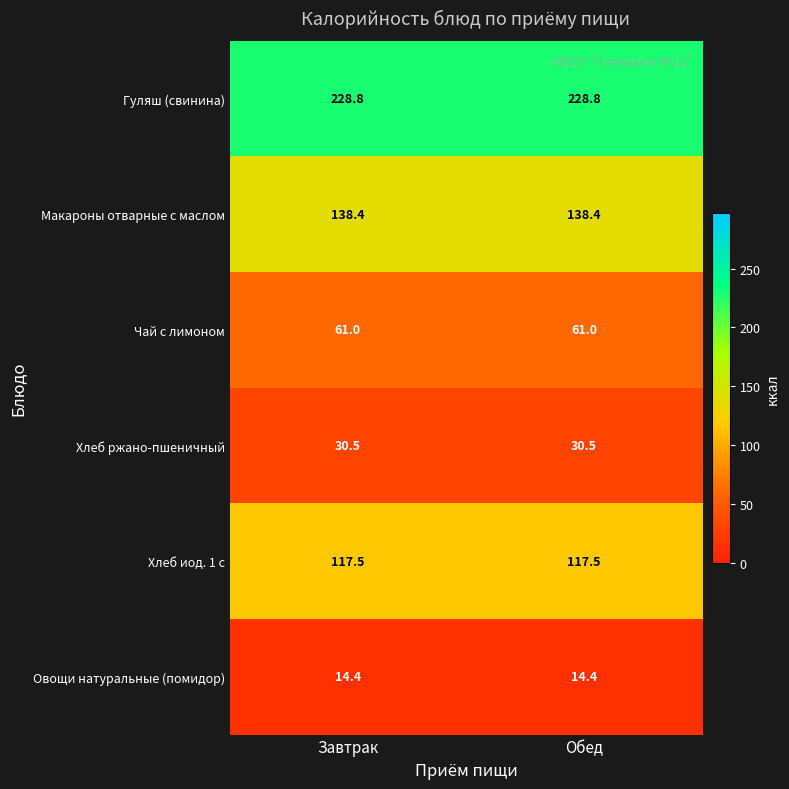

The Чай с лимоном series shows 30.0 at Обед. True or false?

False